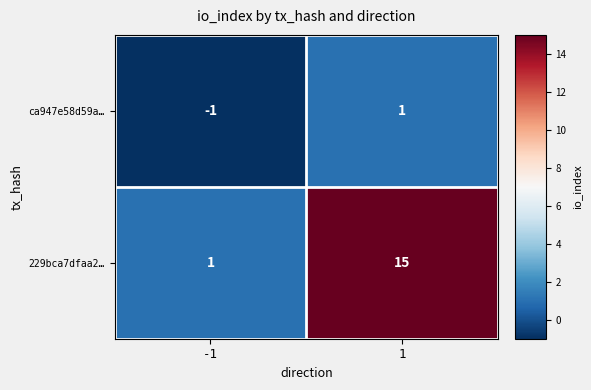

Rank the series at -1 from lowest to highest value.

ca947e58d59a…, 229bca7dfaa2…